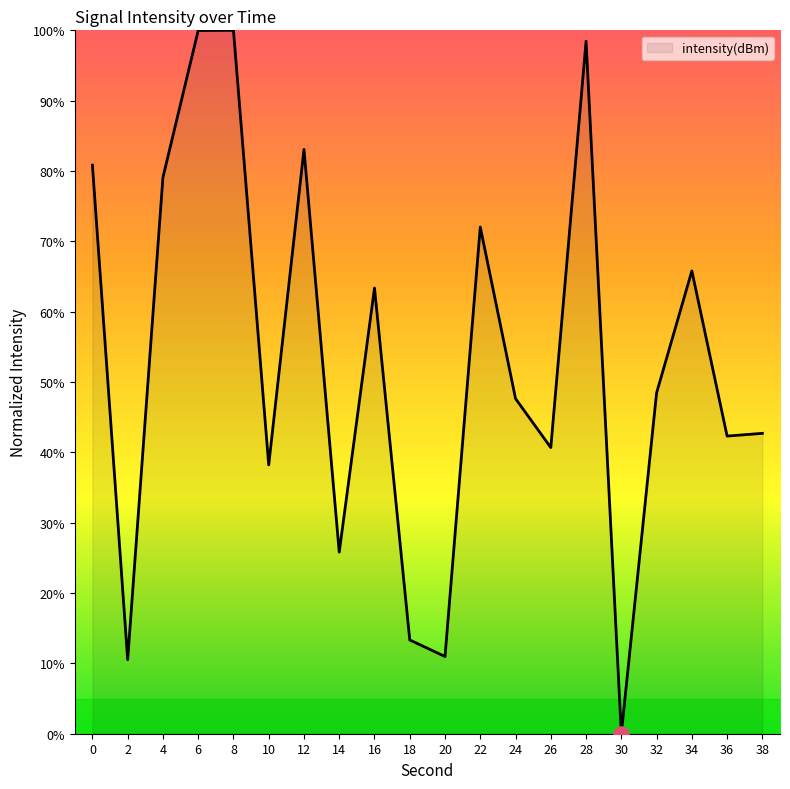

What is the change in value from 14 to 20?

-14.8